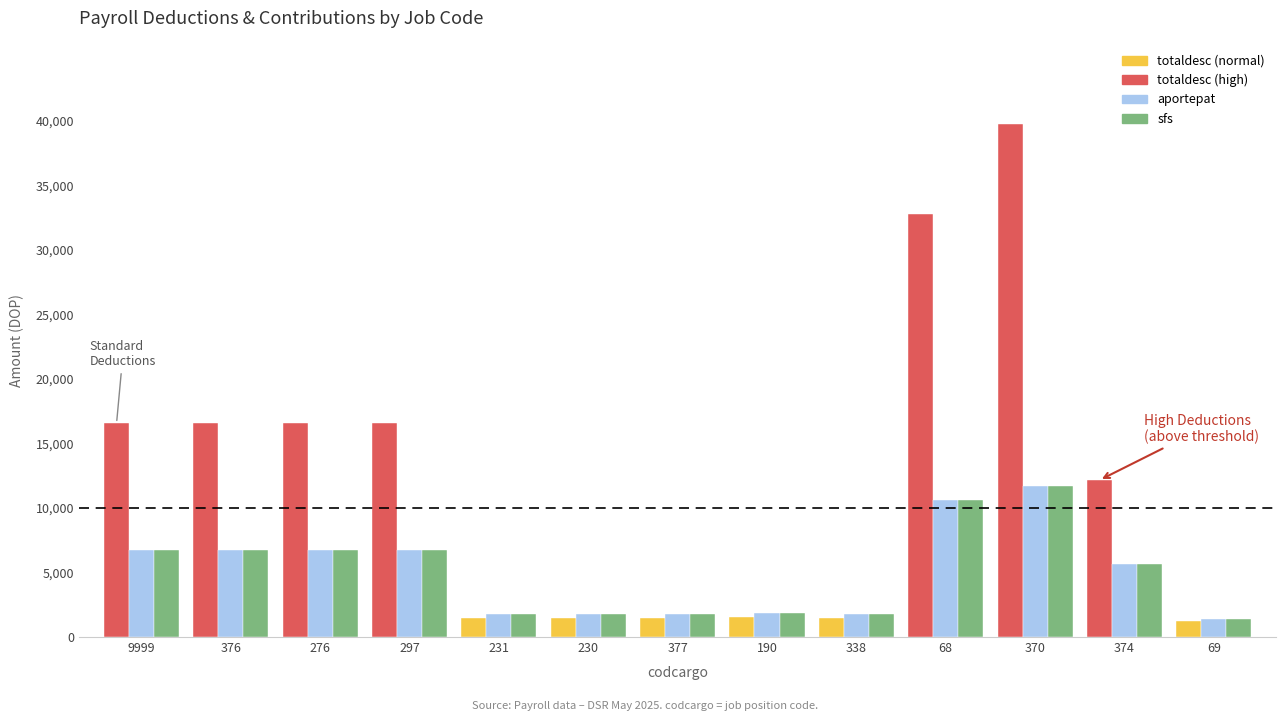

What is the total value across all series at 68?

54041.7